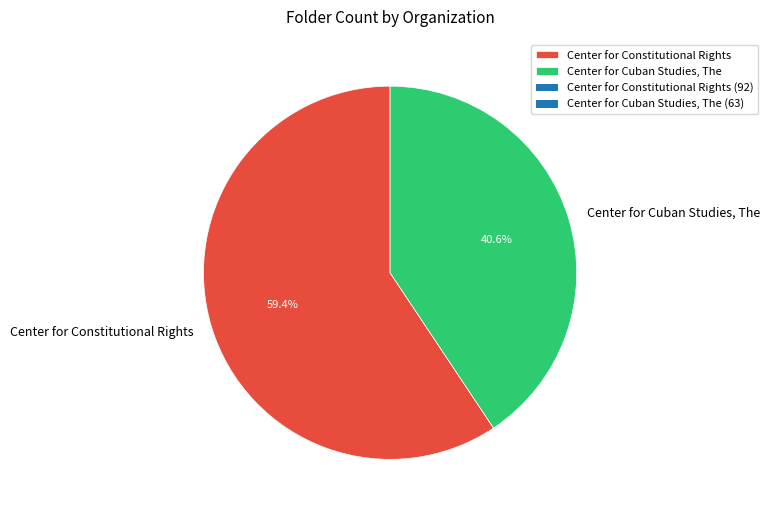

What portion of the pie excludes Center for Cuban Studies, The?

59.4%